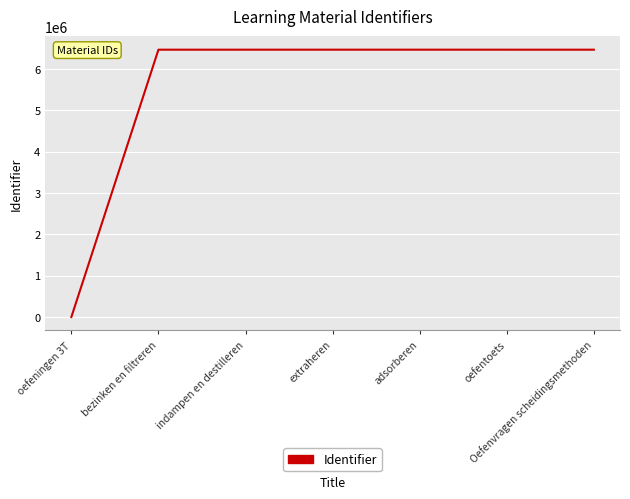

What is the maximum value shown in the chart?

6471796